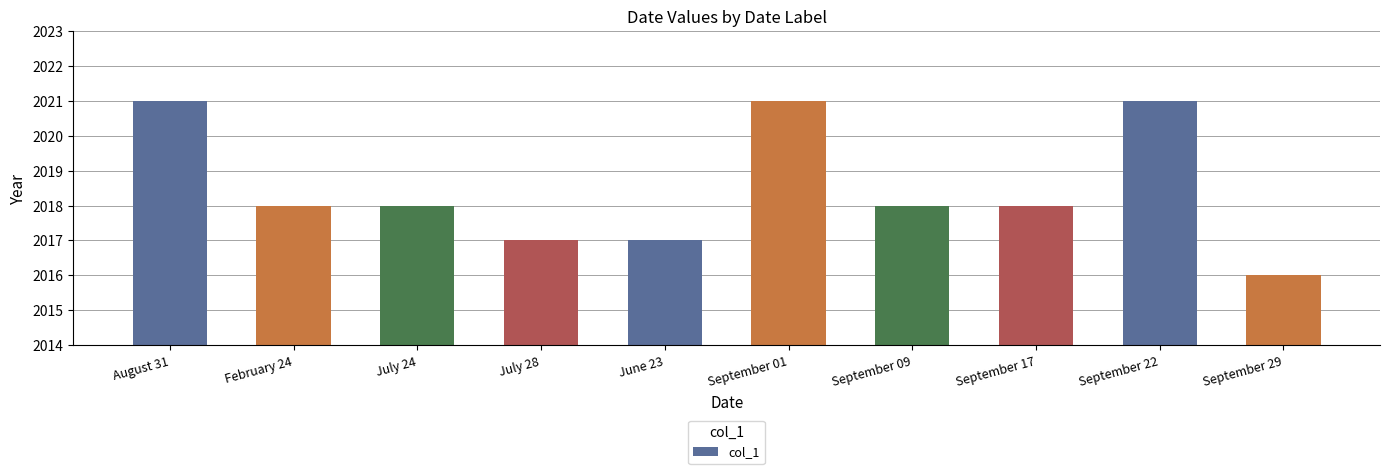

What is the greatest value displayed?

2021